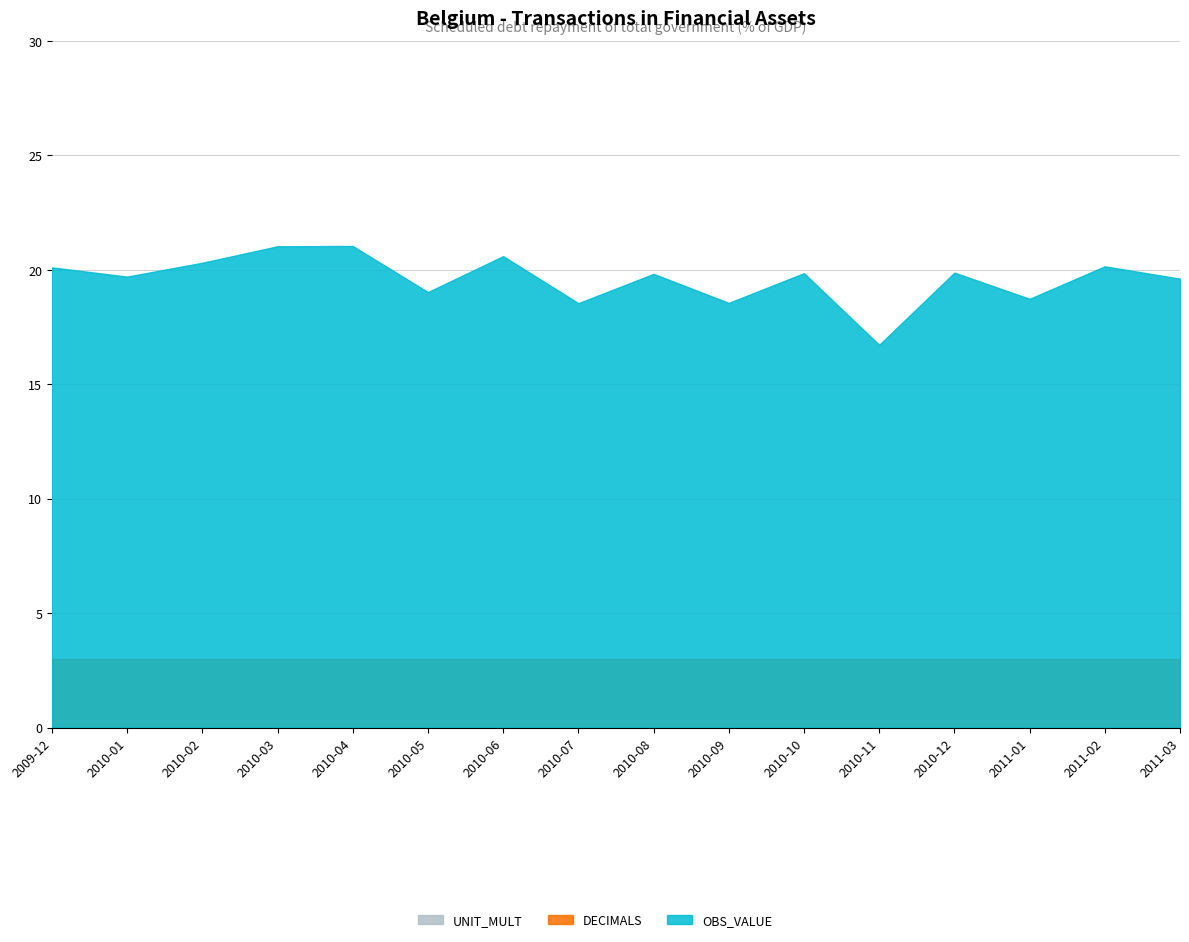

Is it true that DECIMALS equals 3.0 at 2010-10?

True